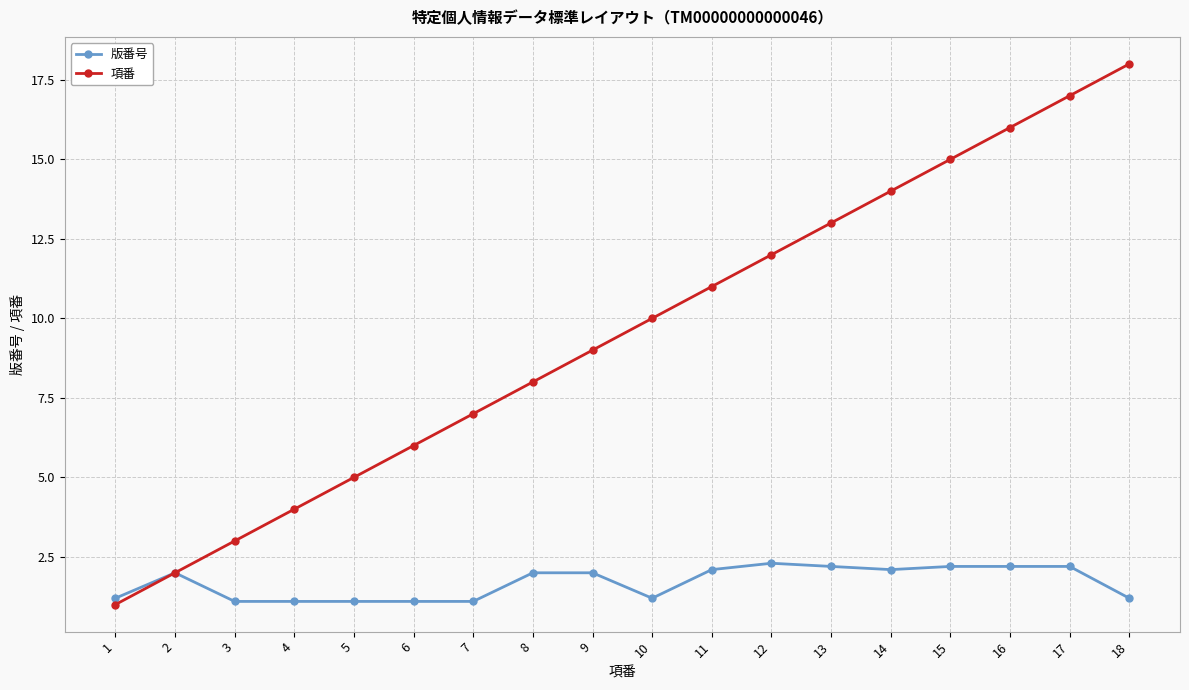

List the series in order of their overall mean, lowest first.

版番号, 項番